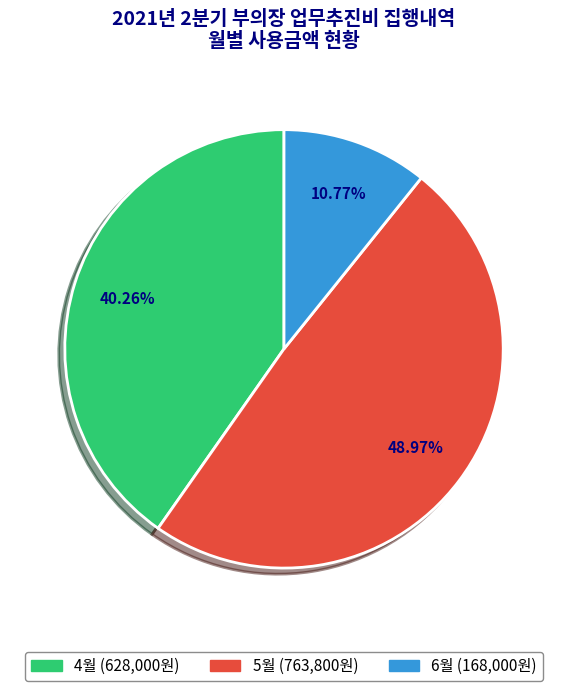

Rank the categories by value from highest to lowest.

5월, 4월, 6월